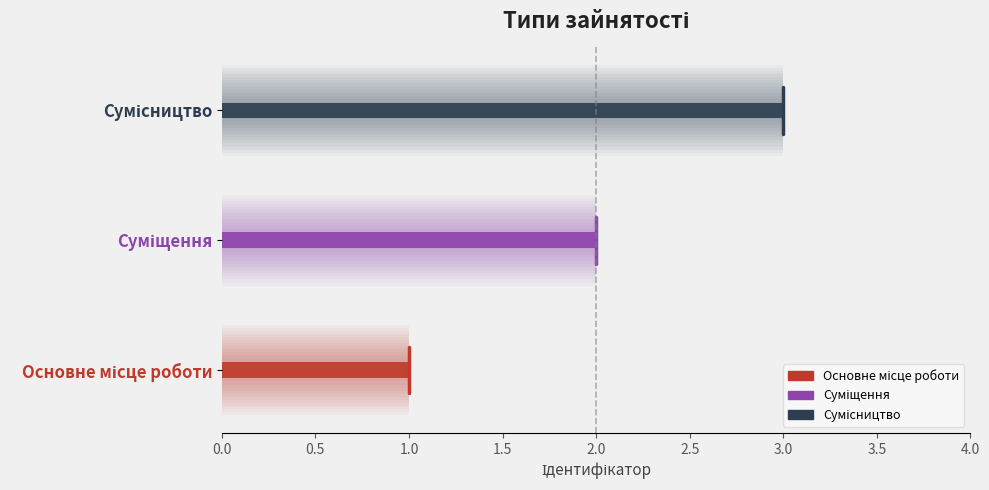

Reading right to left, list all the values displayed in this chart.

3	2	1